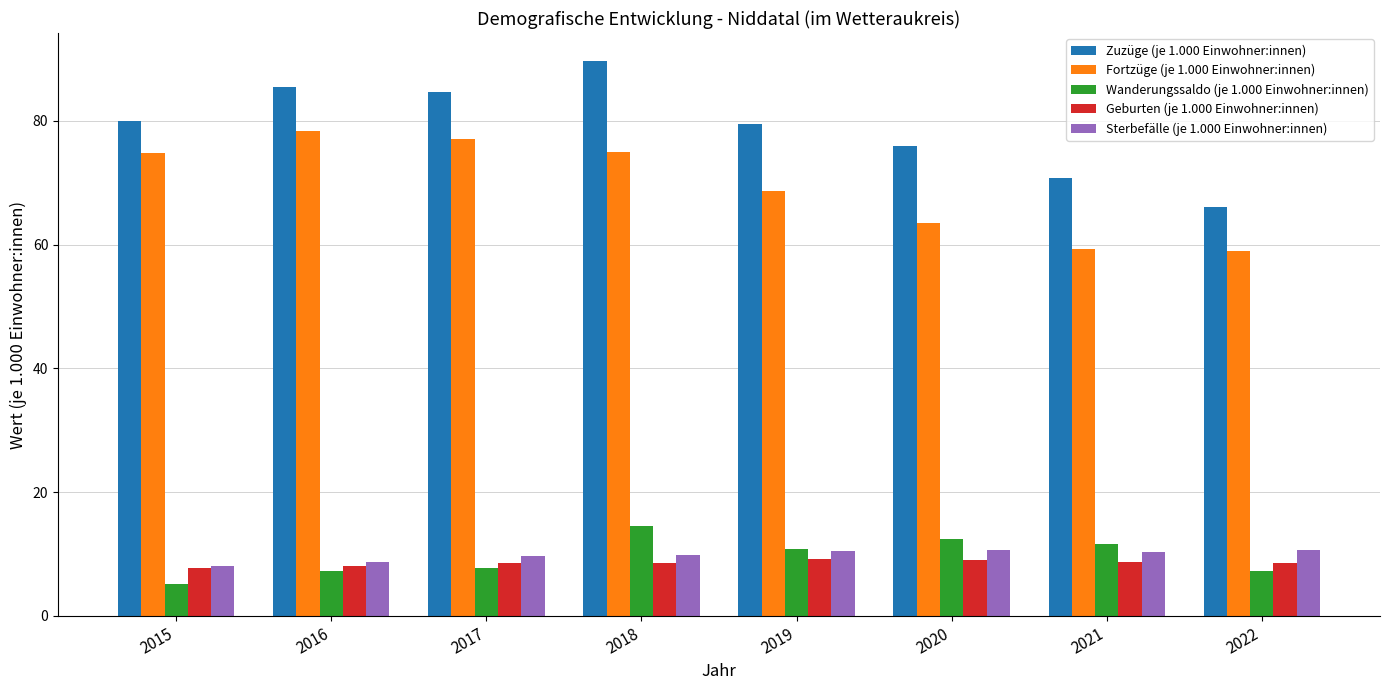

Count the number of categories in the chart.

8